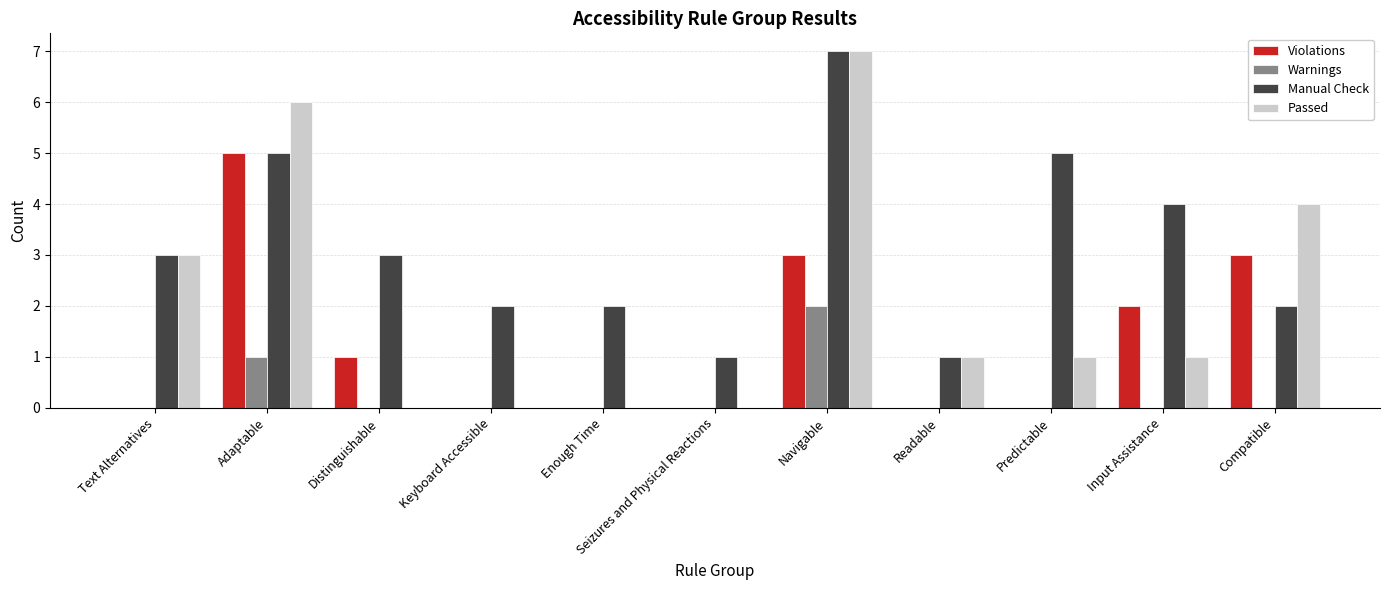

How many Violations values are between 0 and 3?

10